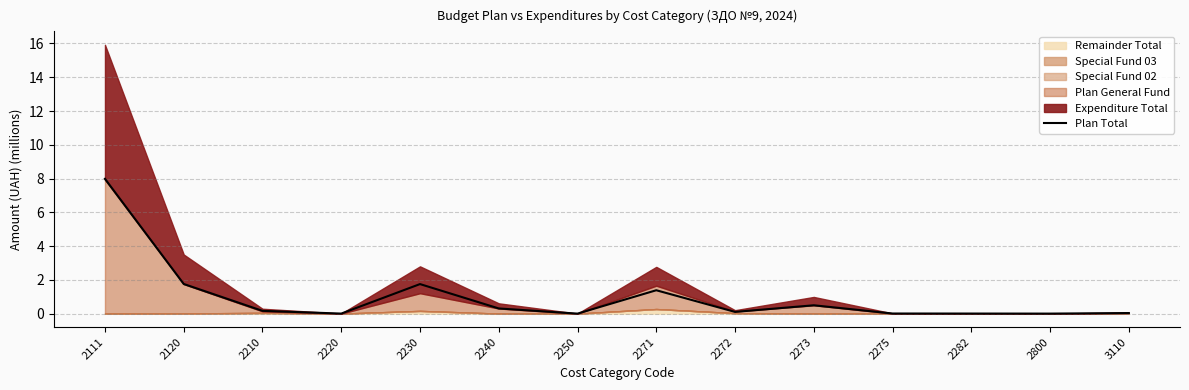

What is the approximate value at 2230?

1.8